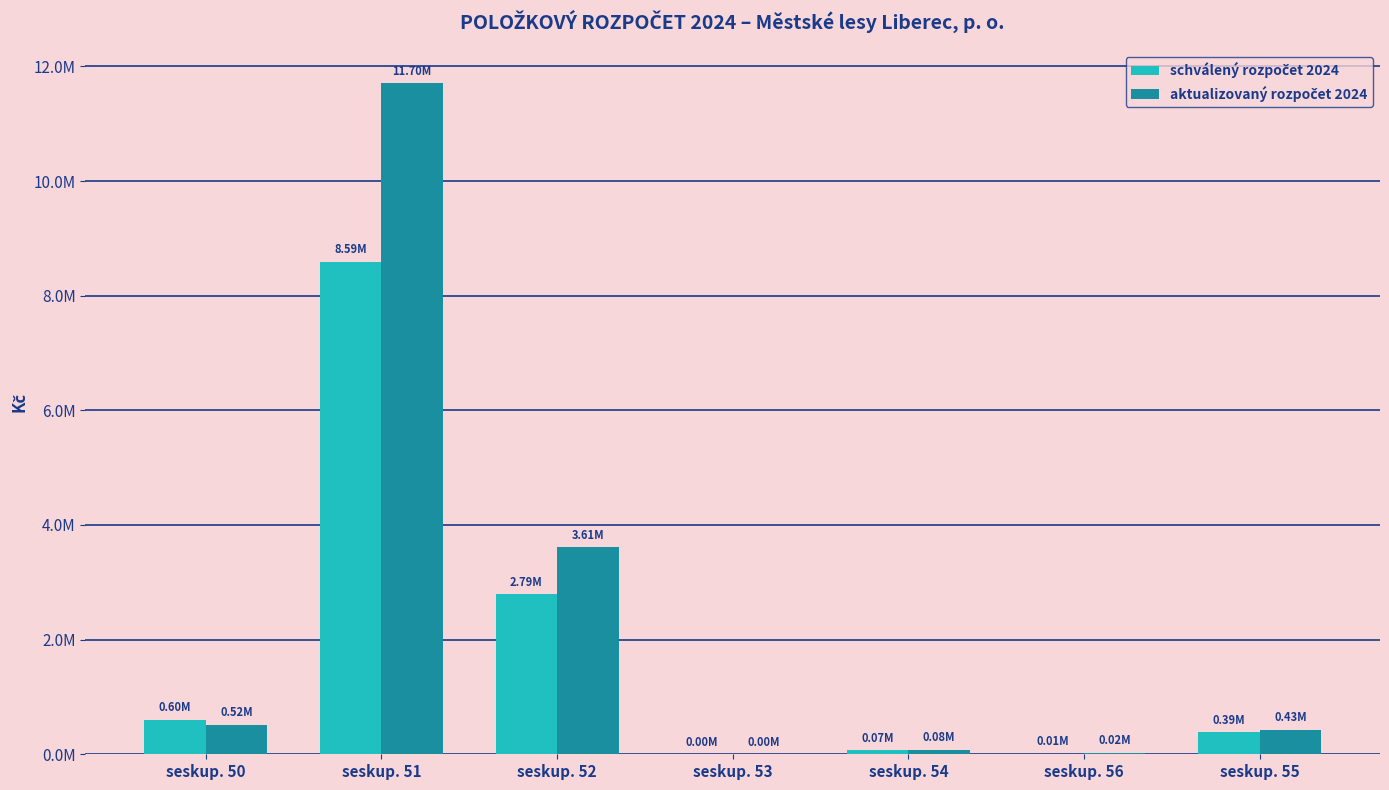

At which label is aktualizovaný rozpočet 2024 closest to 5852500?

seskup. 52